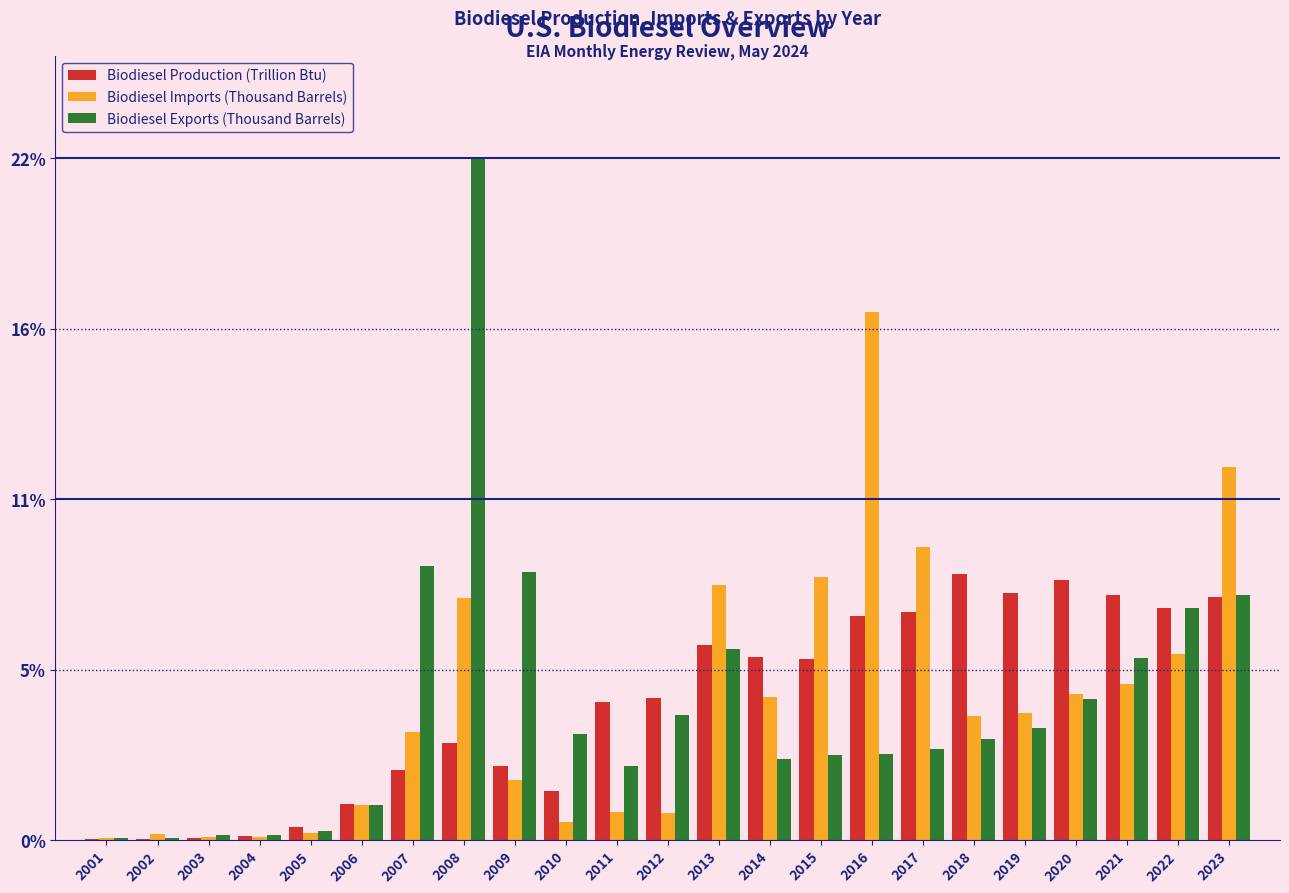

What are all the series names shown in the legend?

Biodiesel Production (Trillion Btu), Biodiesel Imports (Thousand Barrels), Biodiesel Exports (Thousand Barrels)